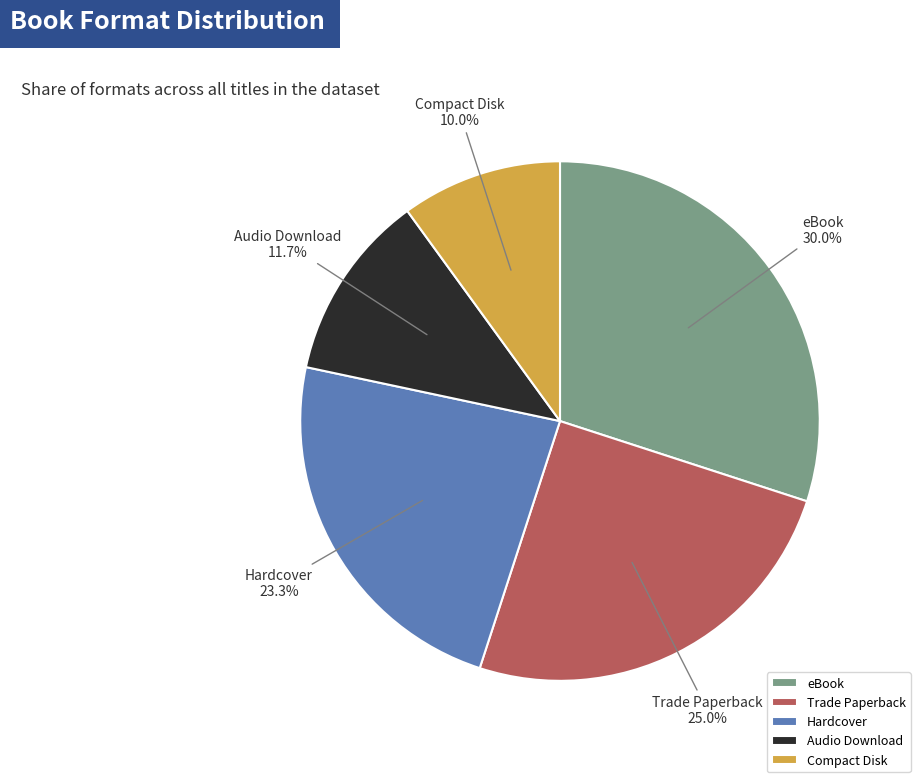

True or false: eBook accounts for 42% of the total.

False